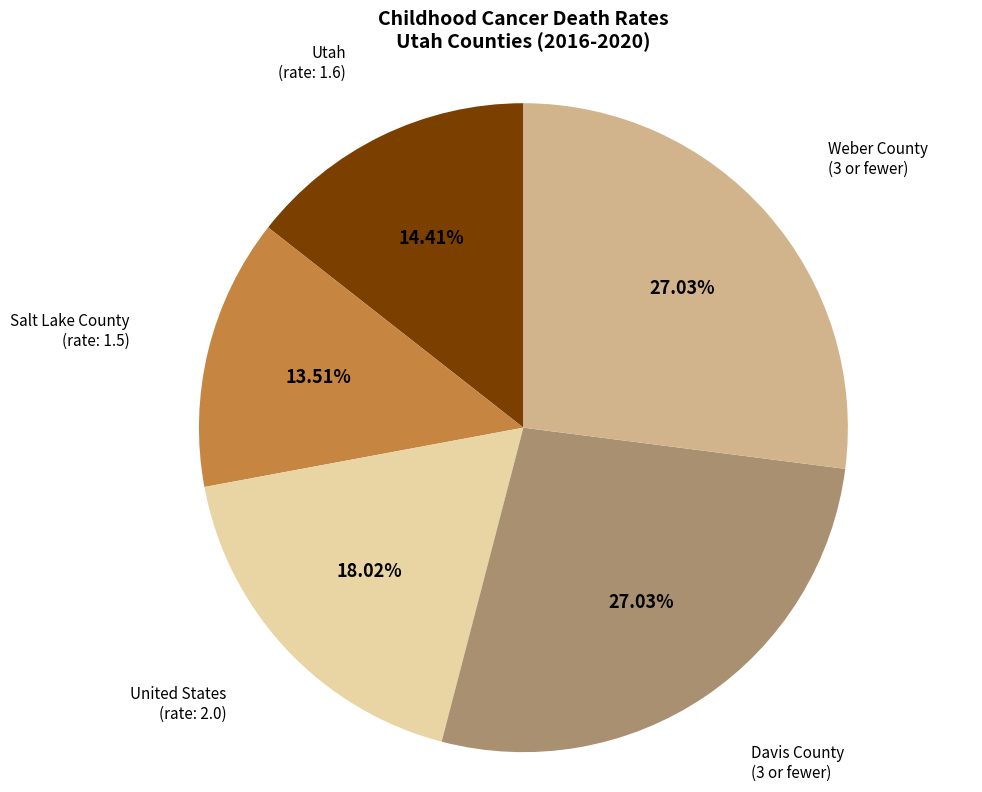

Does any single category account for the majority?

No